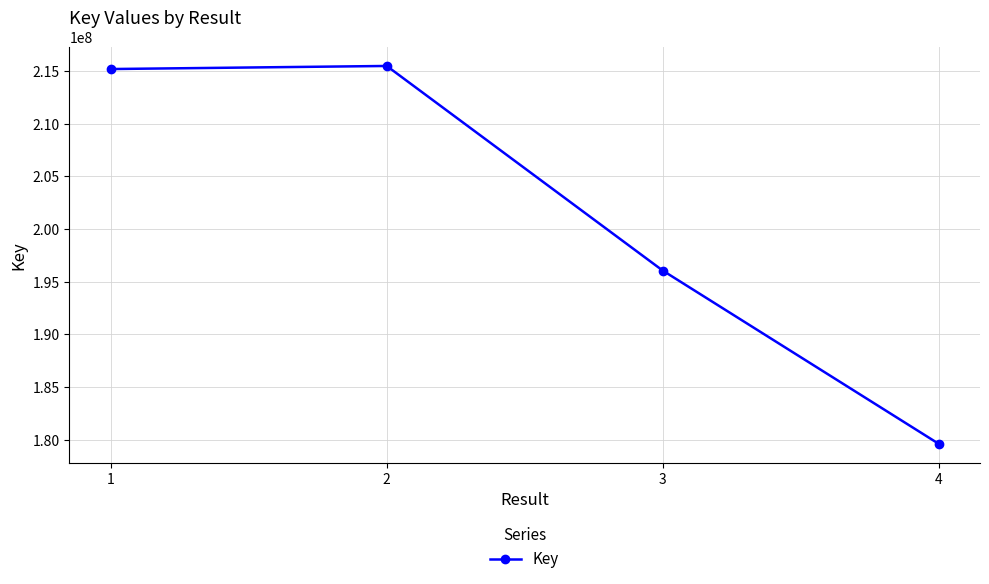

What is the approximate value at 4, to the nearest 10?

179635470